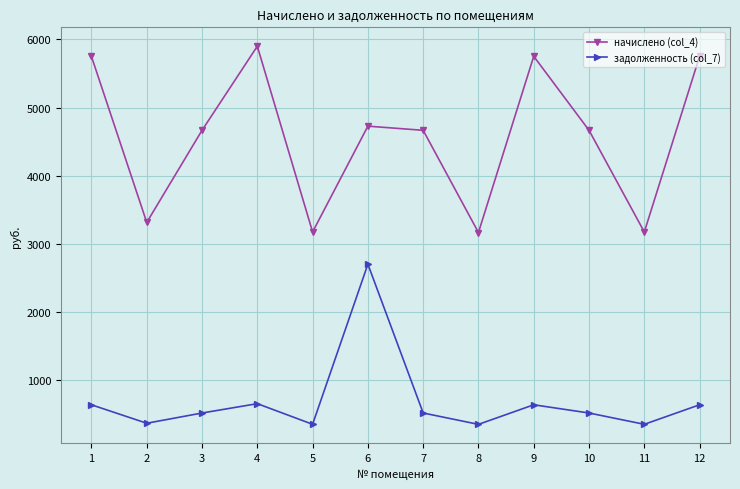

True or false: начислено (col_4) and задолженность (col_7) intersect in this chart.

False